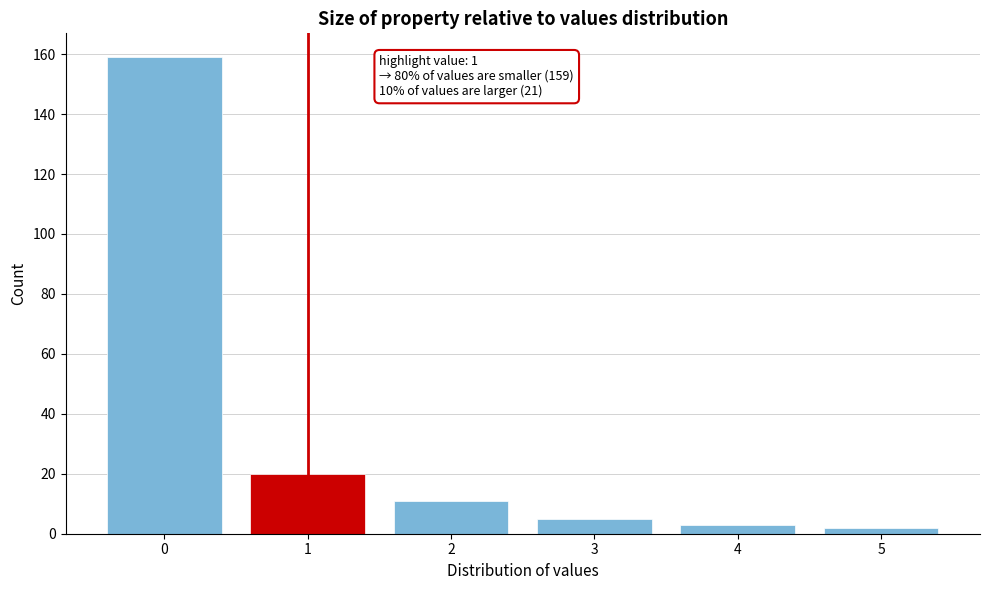

Reading left to right, transcribe all the data shown in this chart.

0=159	1=20	2=11	3=5	4=3	5=2